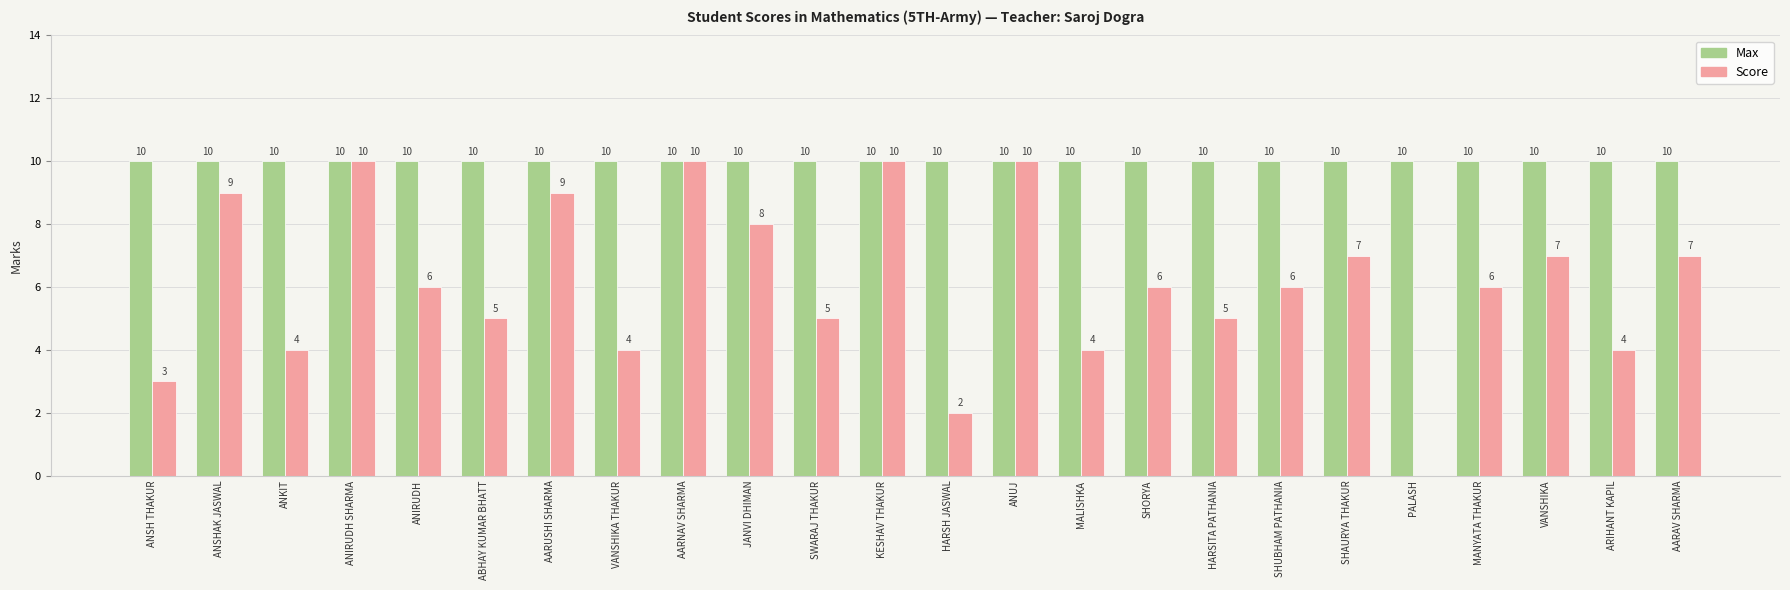

What is the maximum value shown in the chart?

10